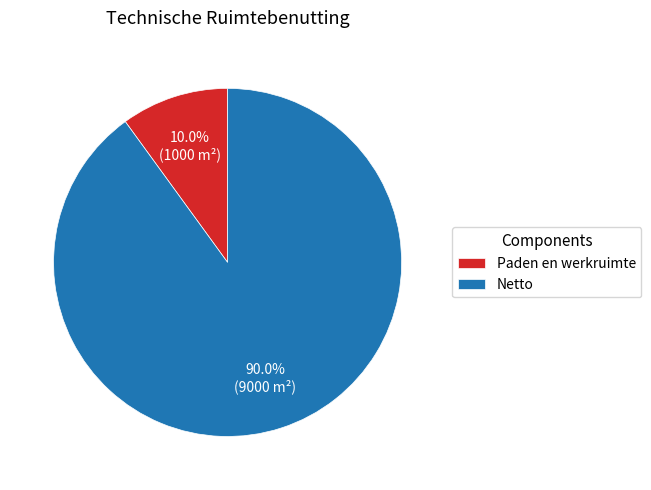

To the nearest percent, what is the difference between the Netto and Paden en werkruimte slice percentages?

80%